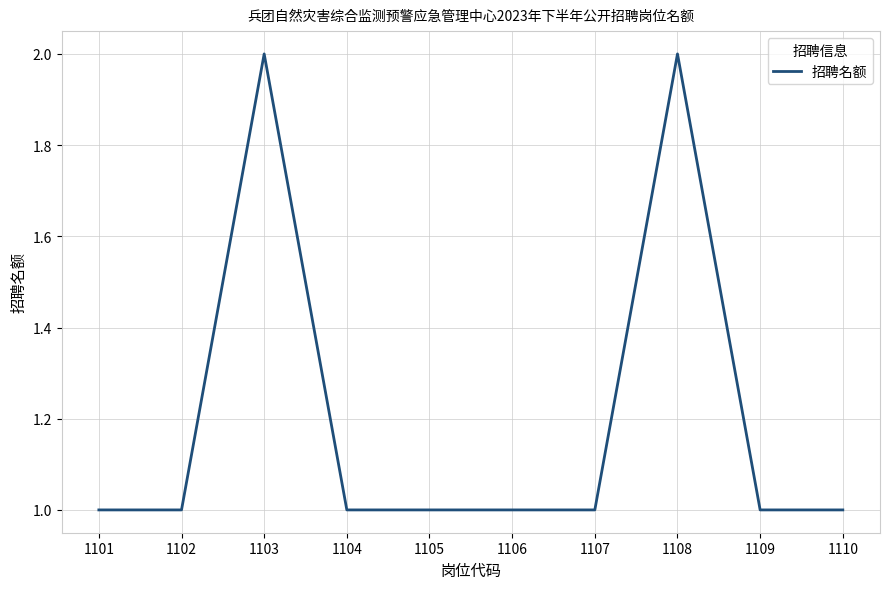

Approximately how many times larger is the value at 1105 compared to 1110?

1.0